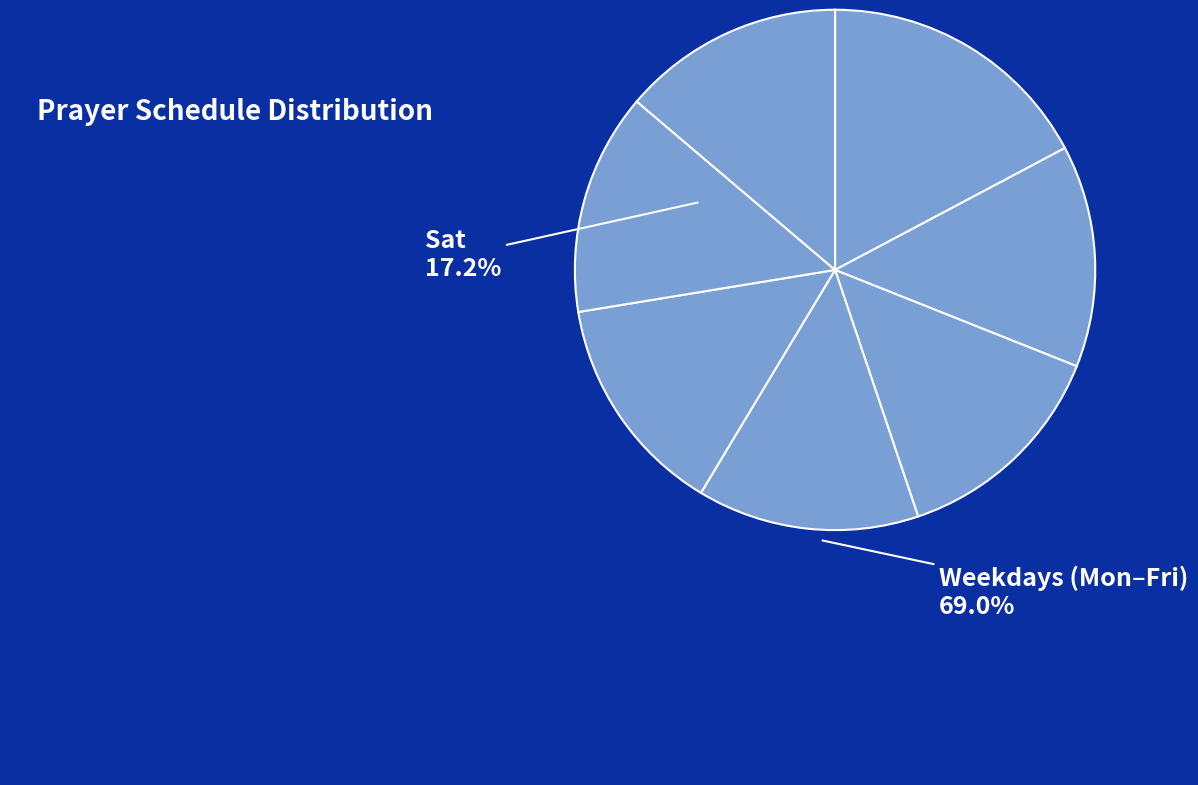

Count the number of slices in the pie.

7